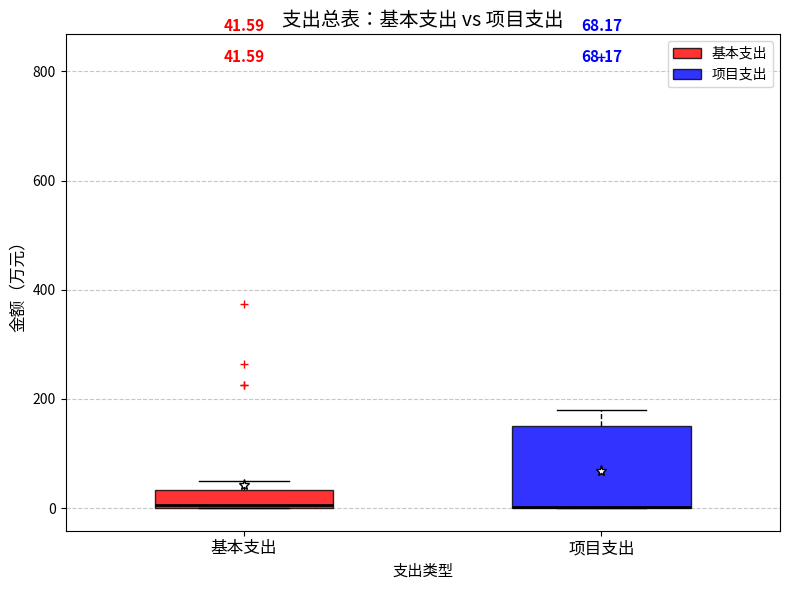

Which box is the tallest, from its lower edge to its upper edge?

项目支出